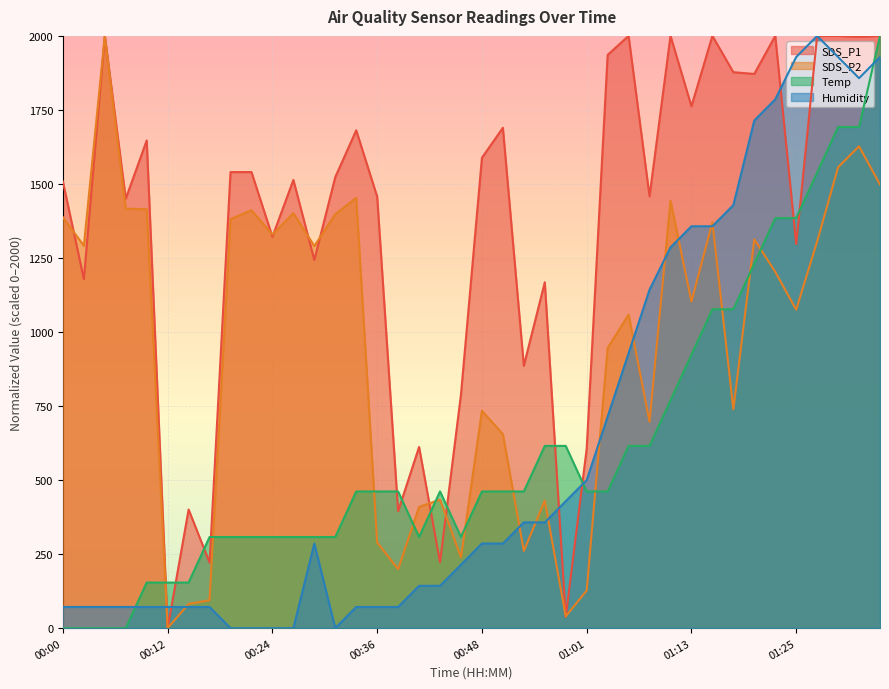

What is the total value across all series at 01:20?

6129.6